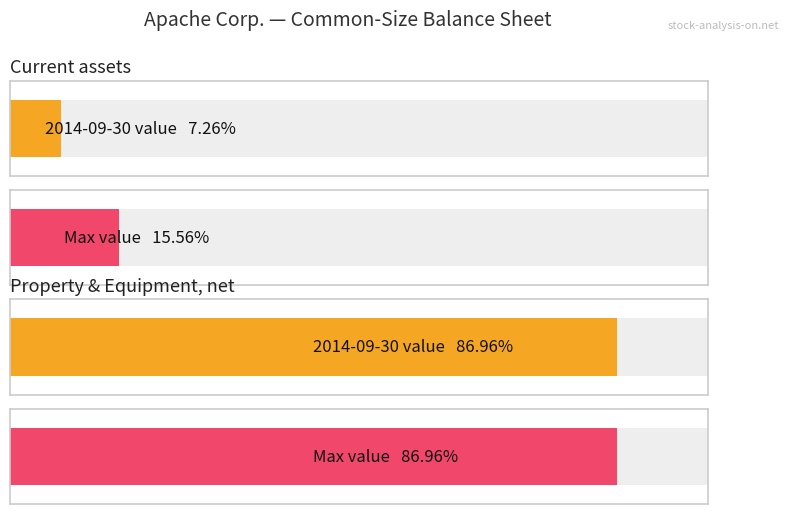

Does the chart contain stacked bars?

No